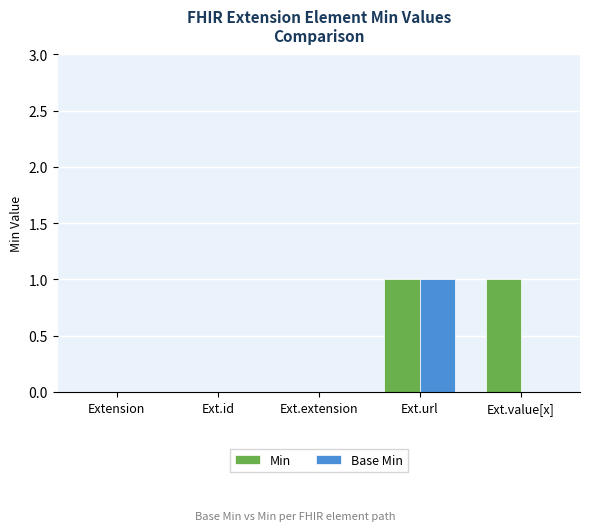

Which series has the largest total across all categories?

Min